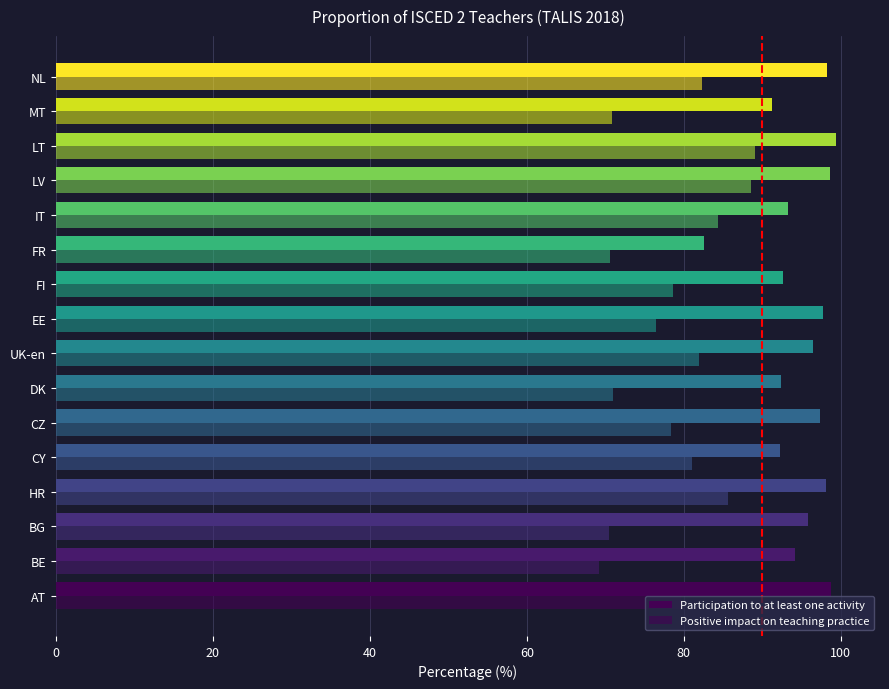

At how many categories does at least one series exceed 69?

16